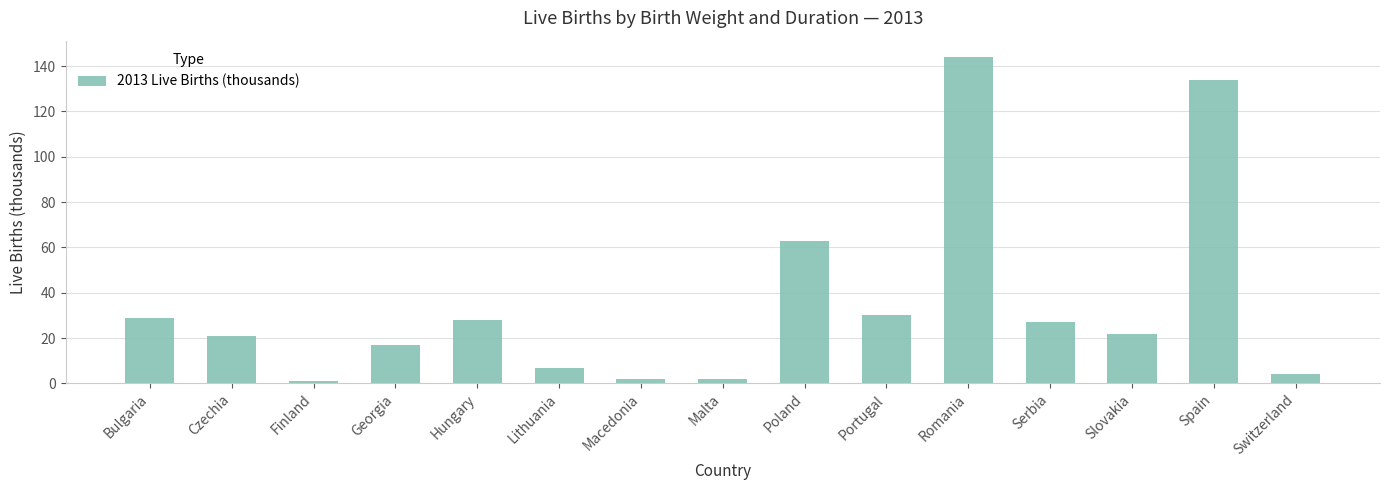

Is it true that the value at Georgia is 23?

False